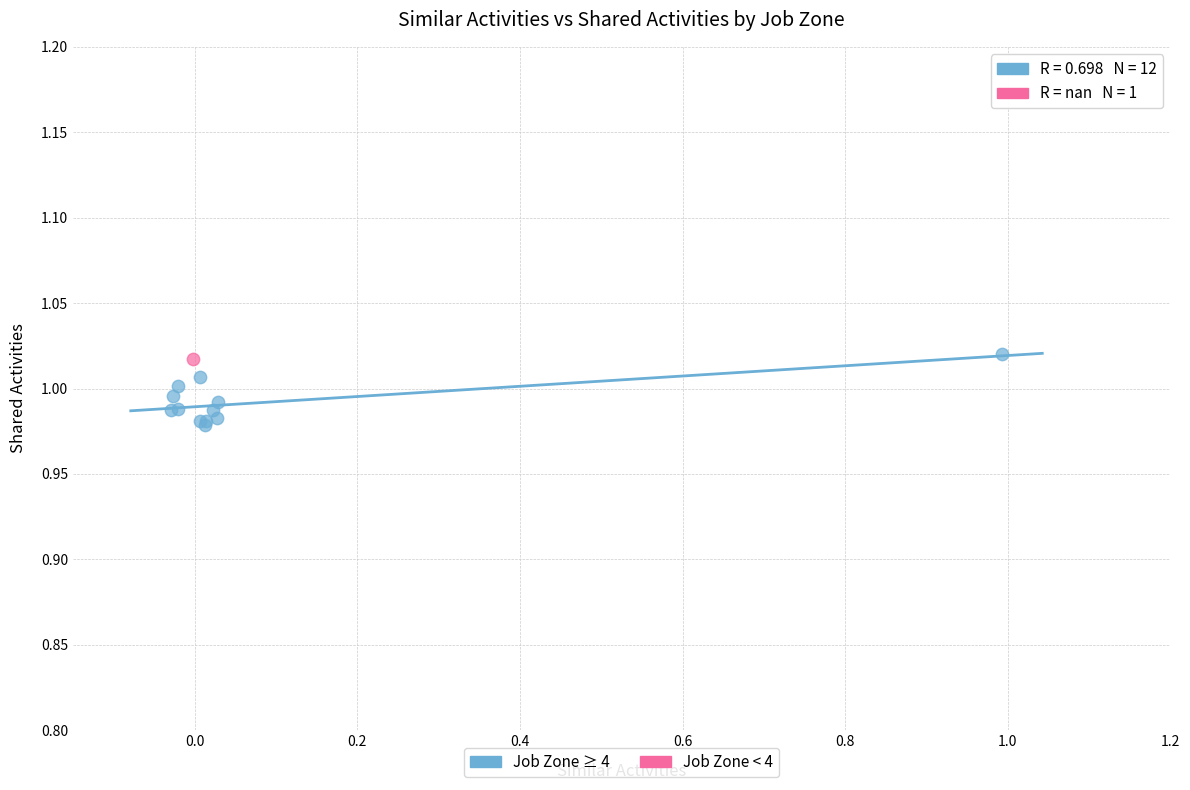

What are all the series names shown in the legend?

Job Zone ≥ 4, Job Zone < 4